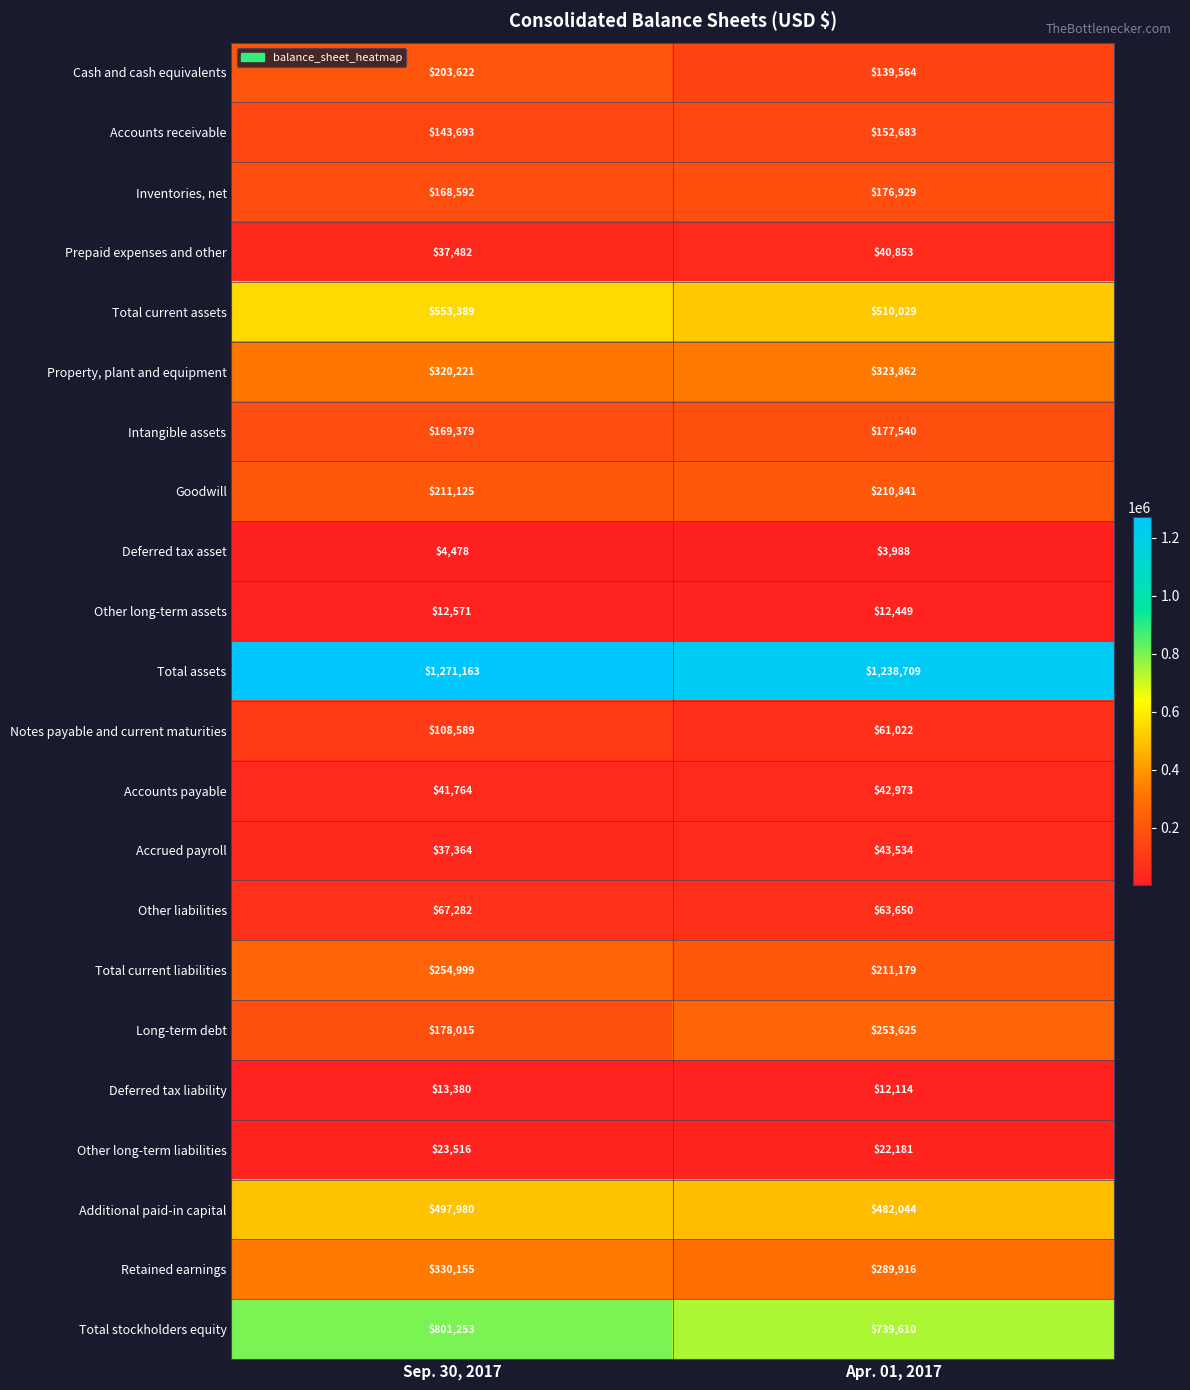

List the series in order of their peak value, lowest first.

Deferred tax asset, Other long-term assets, Deferred tax liability, Other long-term liabilities, Prepaid expenses and other, Accounts payable, Accrued payroll, Other liabilities, Notes payable and current maturities, Accounts receivable, Inventories, net, Intangible assets, Cash and cash equivalents, Goodwill, Long-term debt, Total current liabilities, Property, plant and equipment, Retained earnings, Additional paid-in capital, Total current assets, Total stockholders equity, Total assets